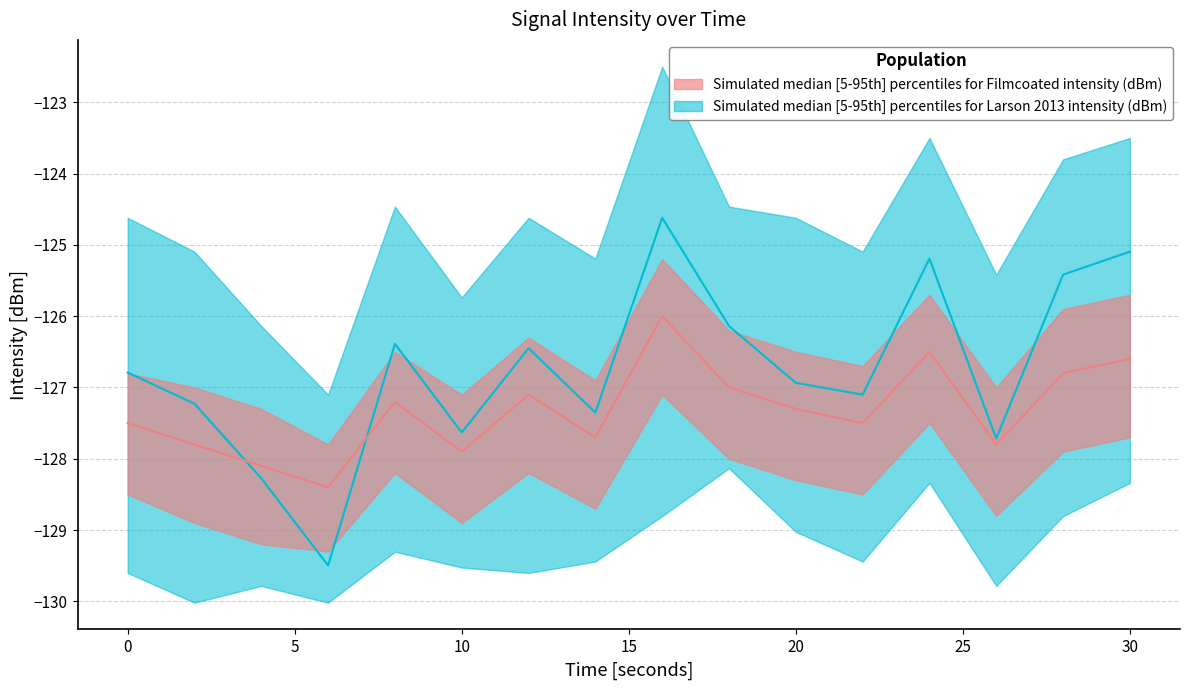

Where is the first local maximum for intensity_upper?

8